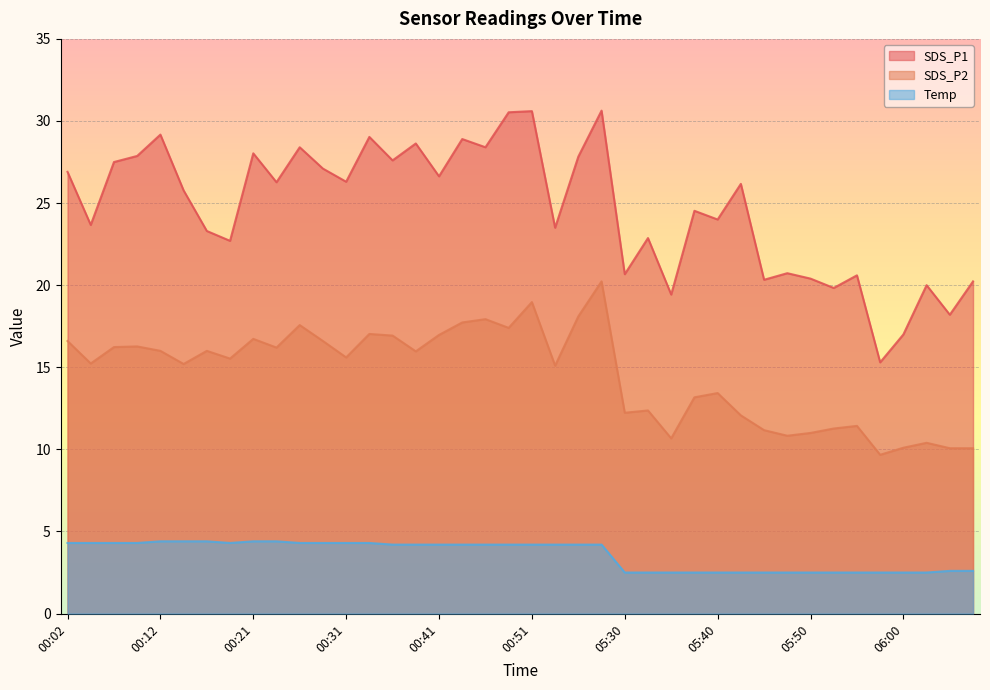

How many data points in Temp are less than 4?

16